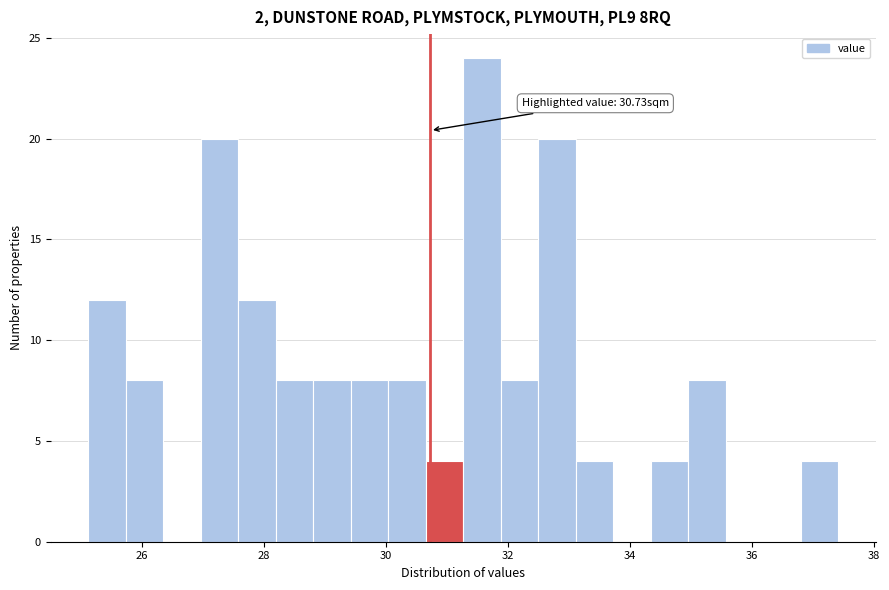

Around what value on the x-axis is the tallest bar? Give the approximate position of its centre, as read against the axis.

31.6